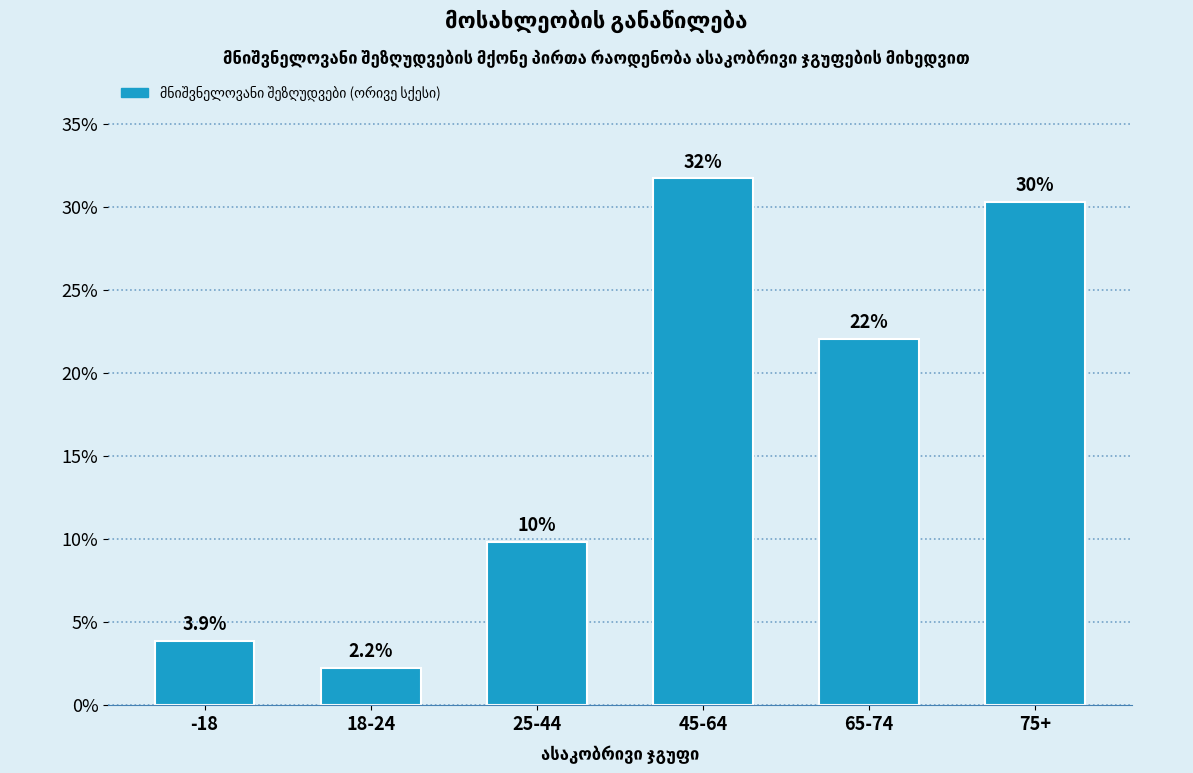

Reading right to left, transcribe all the data shown in this chart.

30.3	22.0	31.7	9.8	2.2	3.9